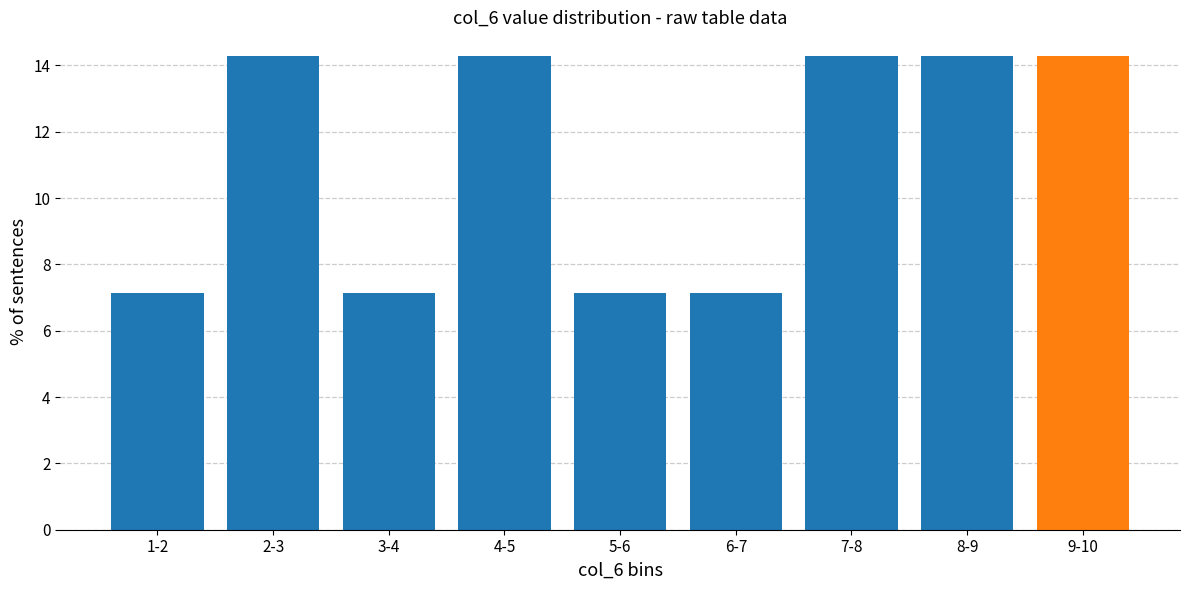

Reading left to right, list all the values displayed in this chart.

1-2=7.1	2-3=14.3	3-4=7.1	4-5=14.3	5-6=7.1	6-7=7.1	7-8=14.3	8-9=14.3	9-10=14.3